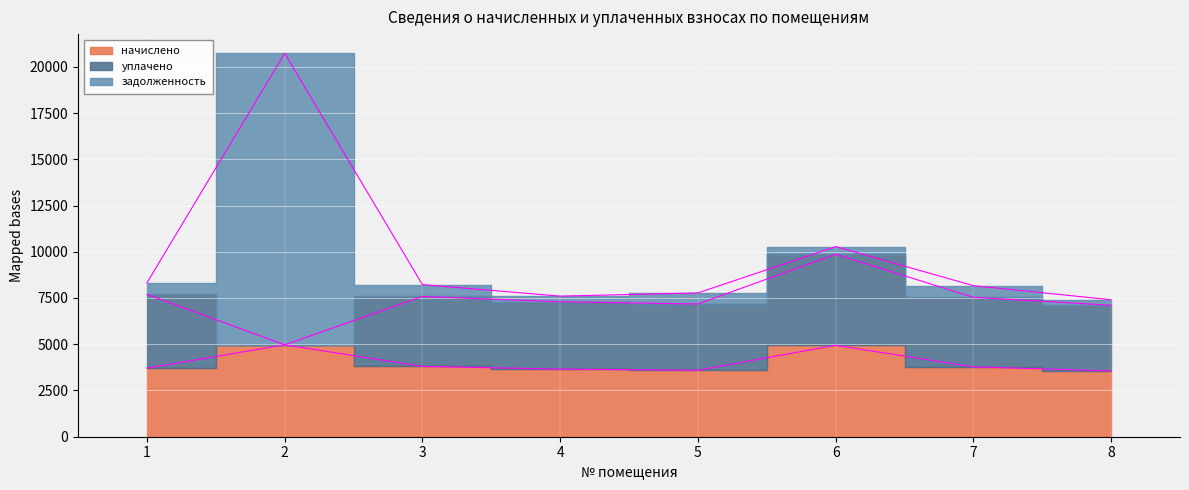

What is the sum of the начислено values at 8 and 3?

7361.3